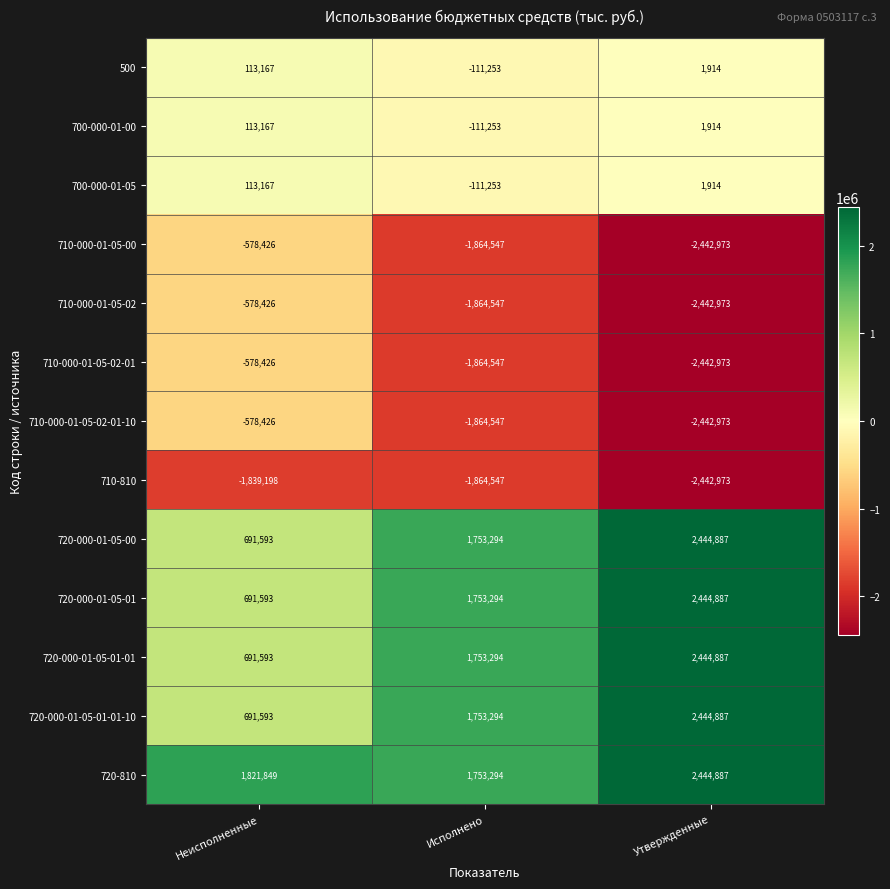

What is the minimum value shown in the chart?

-2442973